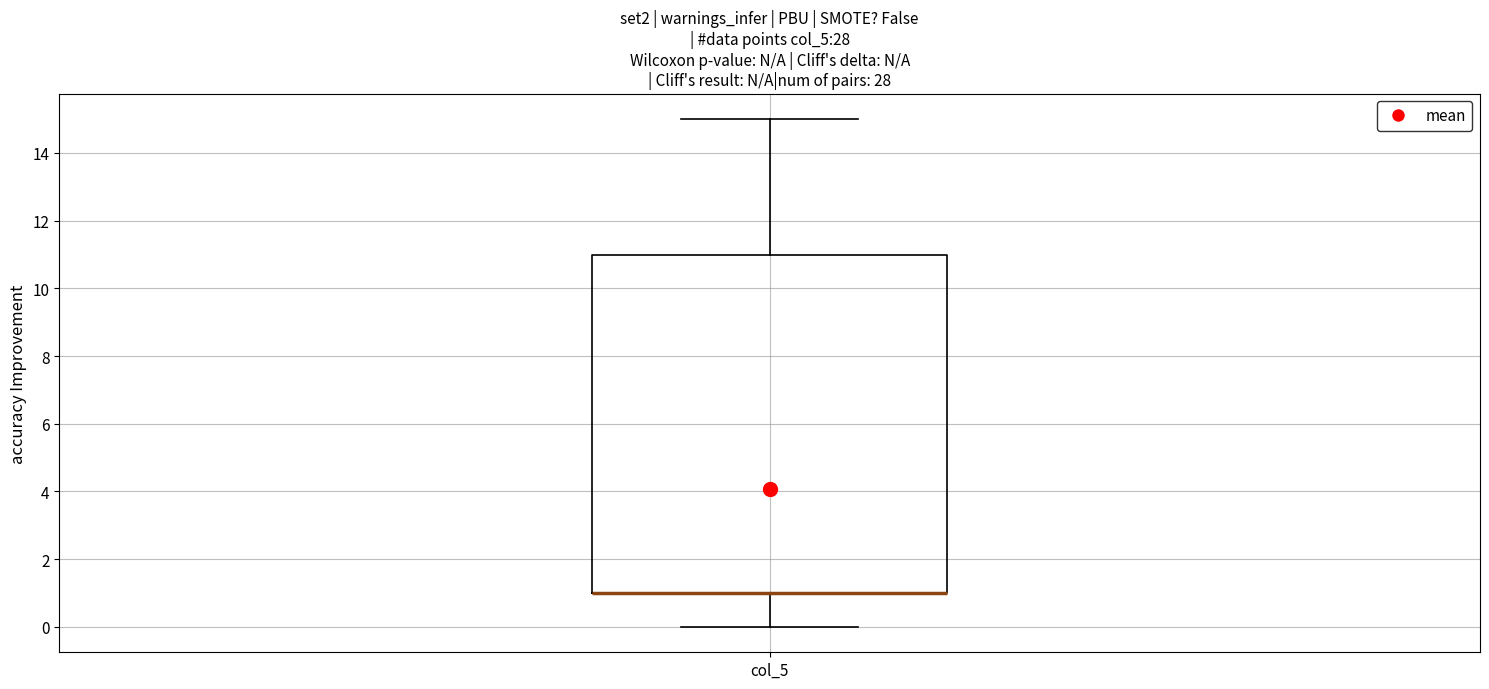

Transcribe this box plot: give where the median line is, the range the box spans, and where the two whiskers end, as read against the y-axis. The values are not printed on the chart, so give them approximately, as read against the axis.

median 1 (drawn on the box's lower edge), box 1 to 11, whiskers 0 to 15